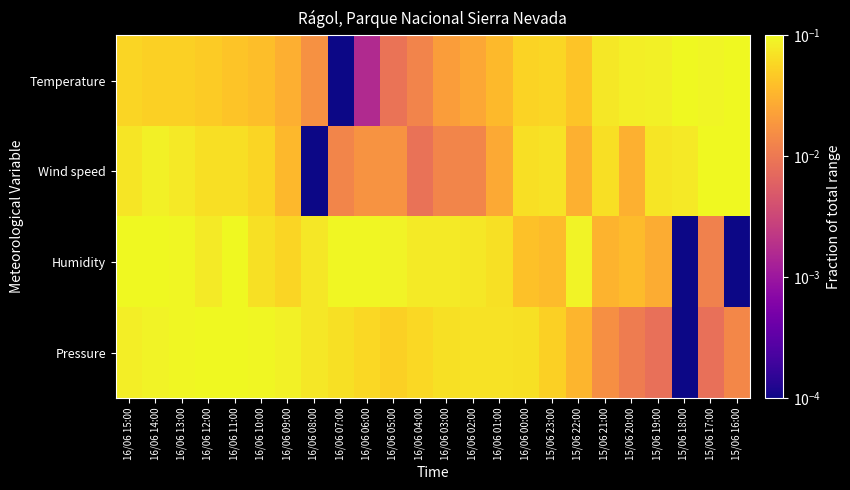

Reading left to right, extract all data points from this chart.

Temperature: 16/06 15:00=0.1	16/06 14:00=0.1	16/06 13:00=0.1	16/06 12:00=0.0	16/06 11:00=0.0	16/06 10:00=0.0	16/06 09:00=0.0	16/06 08:00=0.0	16/06 07:00=0.0	16/06 06:00=0.0	16/06 05:00=0.0	16/06 04:00=0.0	16/06 03:00=0.0	16/06 02:00=0.0	16/06 01:00=0.0	16/06 00:00=0.1	15/06 23:00=0.1	15/06 22:00=0.0	15/06 21:00=0.1	15/06 20:00=0.1	15/06 19:00=0.1	15/06 18:00=0.1	15/06 17:00=0.1	15/06 16:00=0.1
Wind speed: 16/06 15:00=0.1	16/06 14:00=0.1	16/06 13:00=0.1	16/06 12:00=0.1	16/06 11:00=0.1	16/06 10:00=0.1	16/06 09:00=0.0	16/06 08:00=0.0	16/06 07:00=0.0	16/06 06:00=0.0	16/06 05:00=0.0	16/06 04:00=0.0	16/06 03:00=0.0	16/06 02:00=0.0	16/06 01:00=0.0	16/06 00:00=0.1	15/06 23:00=0.1	15/06 22:00=0.0	15/06 21:00=0.1	15/06 20:00=0.0	15/06 19:00=0.1	15/06 18:00=0.1	15/06 17:00=0.1	15/06 16:00=0.1
Humidity: 16/06 15:00=0.1	16/06 14:00=0.1	16/06 13:00=0.1	16/06 12:00=0.1	16/06 11:00=0.1	16/06 10:00=0.1	16/06 09:00=0.1	16/06 08:00=0.1	16/06 07:00=0.1	16/06 06:00=0.1	16/06 05:00=0.1	16/06 04:00=0.1	16/06 03:00=0.1	16/06 02:00=0.1	16/06 01:00=0.1	16/06 00:00=0.0	15/06 23:00=0.0	15/06 22:00=0.1	15/06 21:00=0.0	15/06 20:00=0.0	15/06 19:00=0.0	15/06 18:00=0.0	15/06 17:00=0.0	15/06 16:00=0.0
Pressure: 16/06 15:00=0.1	16/06 14:00=0.1	16/06 13:00=0.1	16/06 12:00=0.1	16/06 11:00=0.1	16/06 10:00=0.1	16/06 09:00=0.1	16/06 08:00=0.1	16/06 07:00=0.1	16/06 06:00=0.1	16/06 05:00=0.1	16/06 04:00=0.1	16/06 03:00=0.1	16/06 02:00=0.1	16/06 01:00=0.1	16/06 00:00=0.1	15/06 23:00=0.1	15/06 22:00=0.0	15/06 21:00=0.0	15/06 20:00=0.0	15/06 19:00=0.0	15/06 18:00=0.0	15/06 17:00=0.0	15/06 16:00=0.0